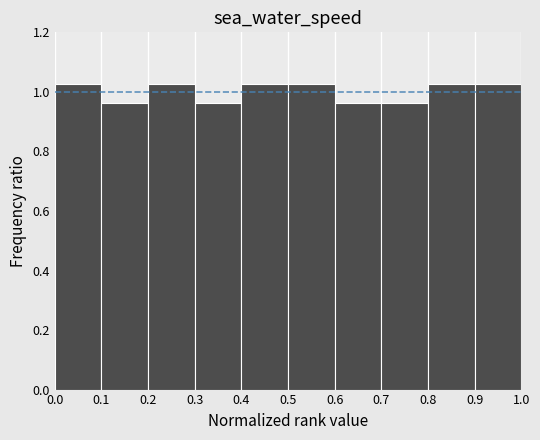

Reading left to right, list every bar in this chart as the range it spans on the x-axis followed by its height. The values are not printed on the chart, so give them approximately, as read against the axis.

0.0 to 0.1: 1.02
0.1 to 0.2: 0.96
0.2 to 0.3: 1.02
0.3 to 0.4: 0.96
0.4 to 0.5: 1.02
0.5 to 0.6: 1.02
0.6 to 0.7: 0.96
0.7 to 0.8: 0.96
0.8 to 0.9: 1.02
0.9 to 1.0: 1.02